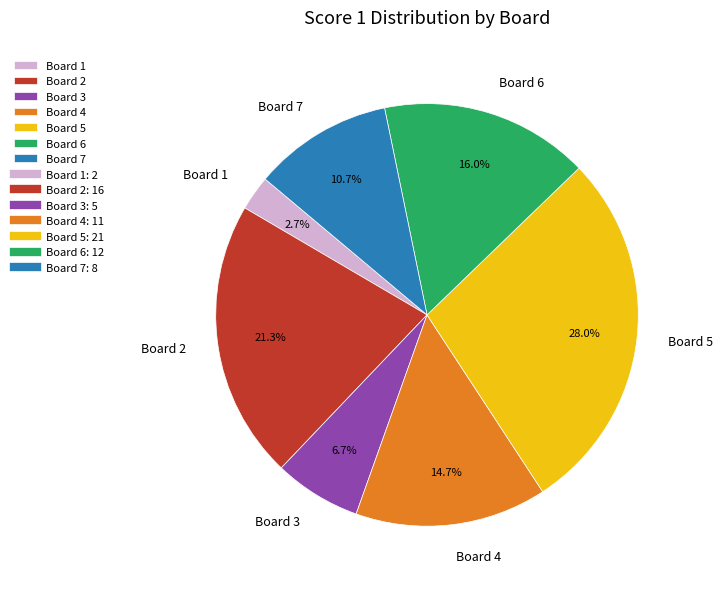

To the nearest percent, what is the difference between the Board 4 and Board 2 slice percentages?

7%